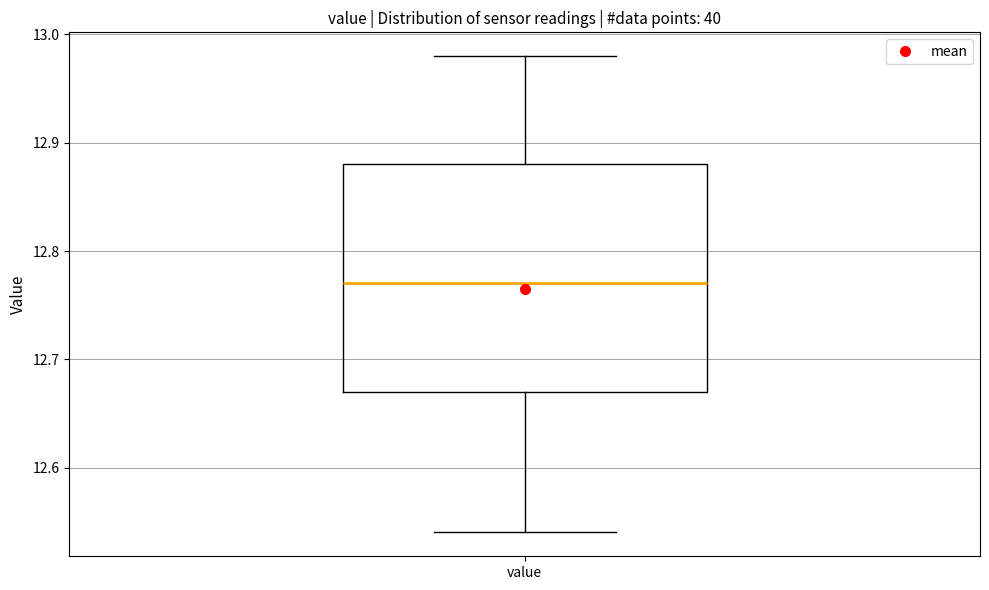

Read this box plot against the y-axis: the position of the median line, the range covered by the box, and the ends of both whiskers. The values are not printed on the chart, so give them approximately, as read against the axis.

median 12.77, box 12.67 to 12.88, whiskers 12.54 to 12.98